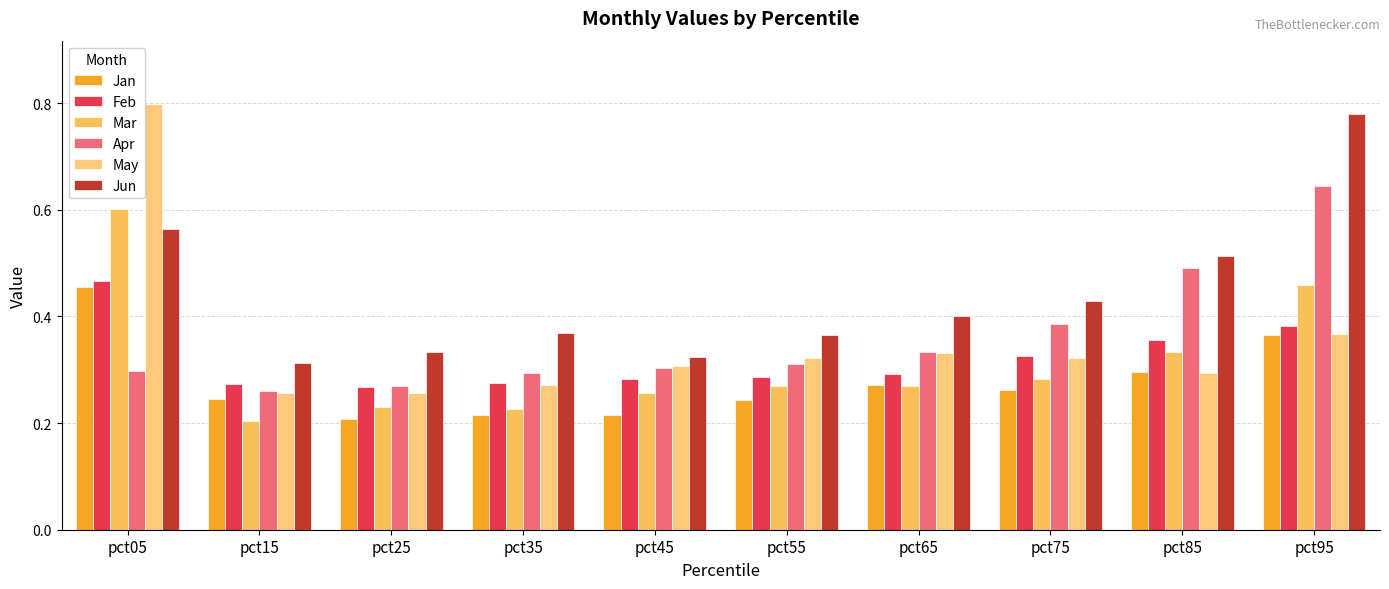

What is the total value across all series at pct45?

1.7